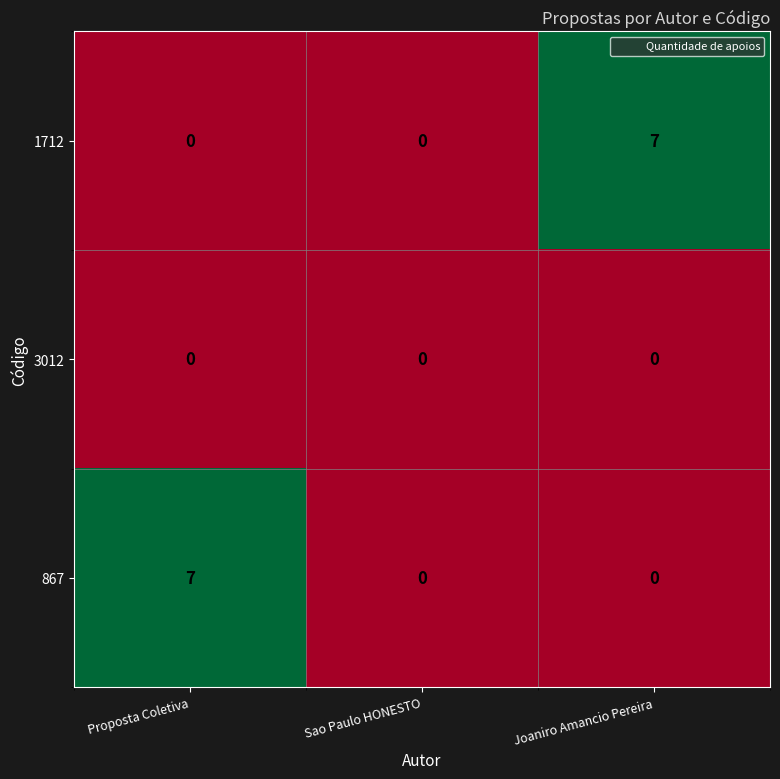

What is the difference between the 867 values at Proposta Coletiva and Joaniro Amancio Pereira?

7